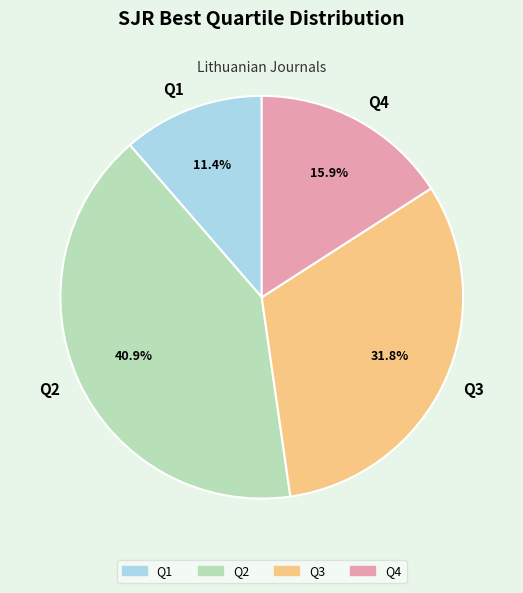

To the nearest percent, what is the difference between the Q3 and Q4 slice percentages?

16%